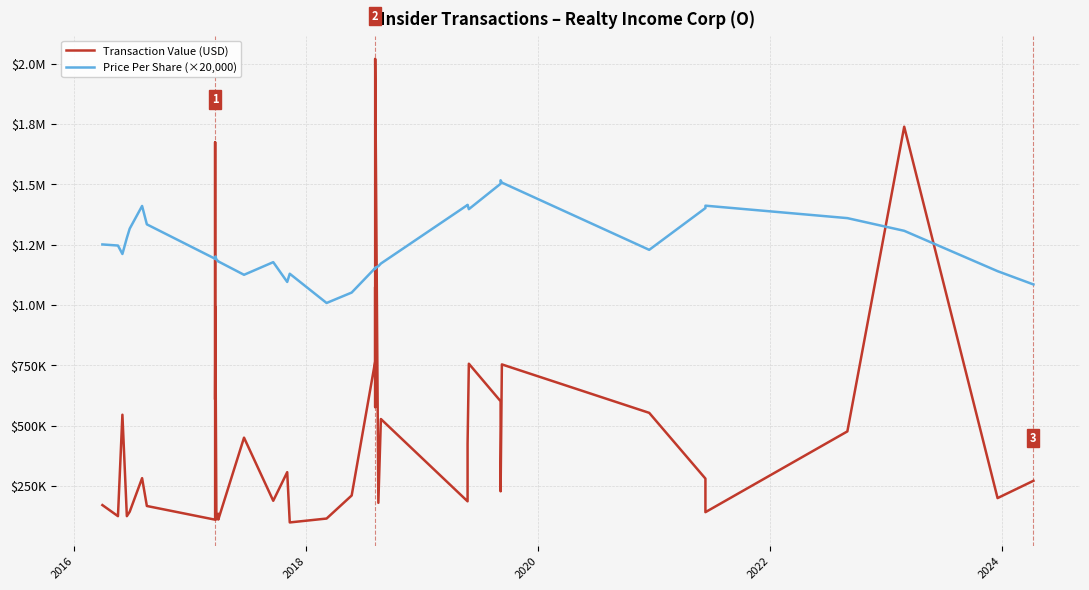

What is the difference between the second highest and minimum values in the Price Per Share (×20,000) series?

498800.0